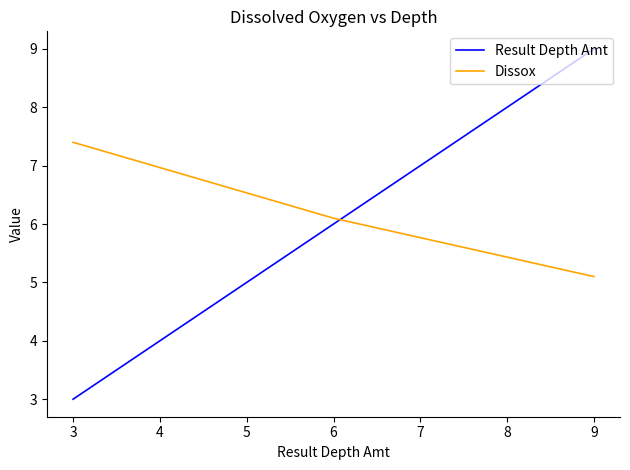

What is the lowest value of the Dissox series?

5.1